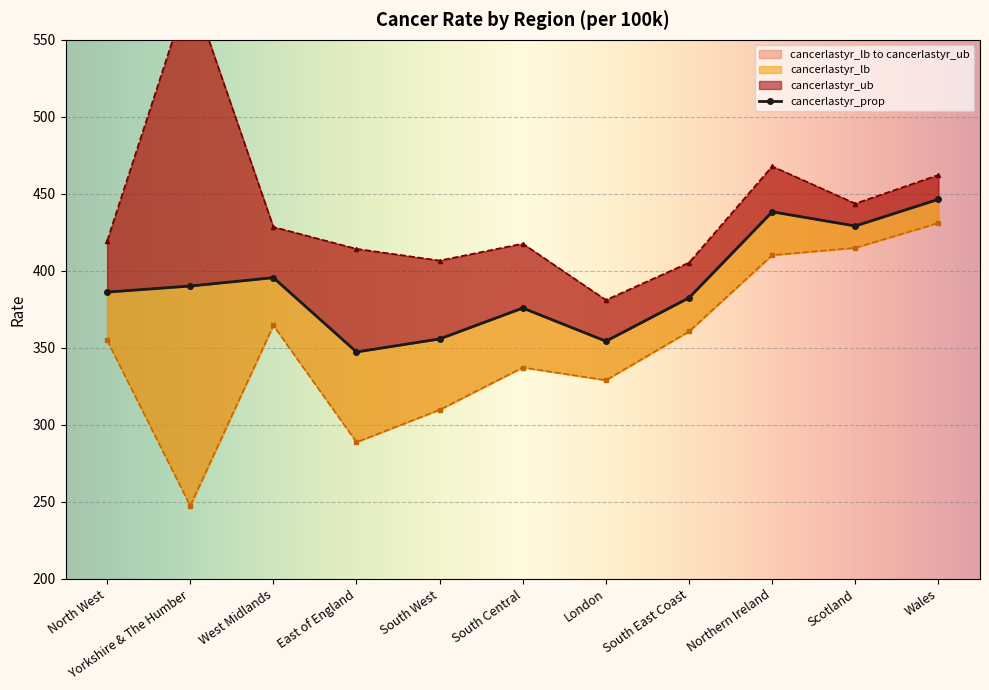

True or false: cancerlastyr_ub and cancerlastyr_lb cross at least once.

False